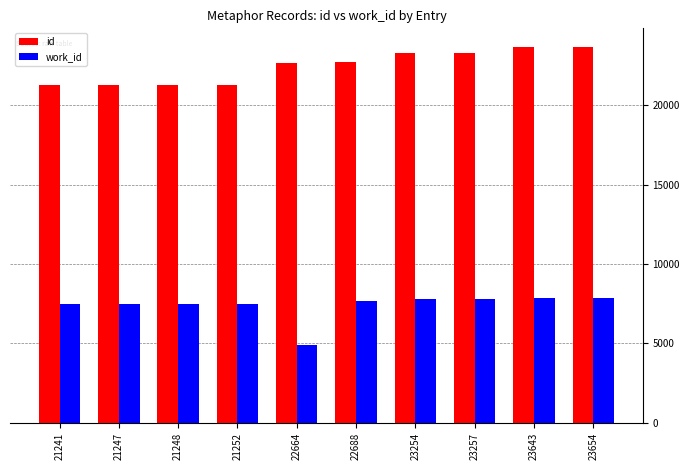

What is the total value across all series at 21248?

28738